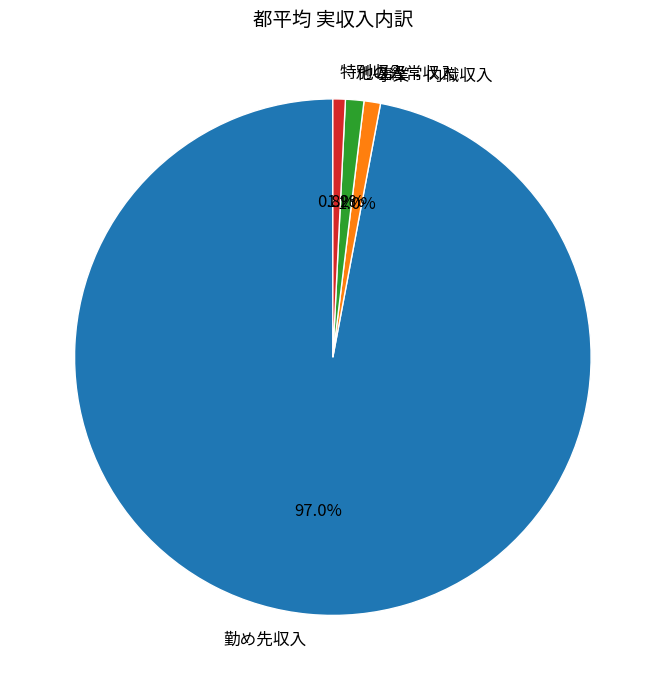

To the nearest percent, what is the combined percentage of 特別収入 and 勤め先収入?

98%